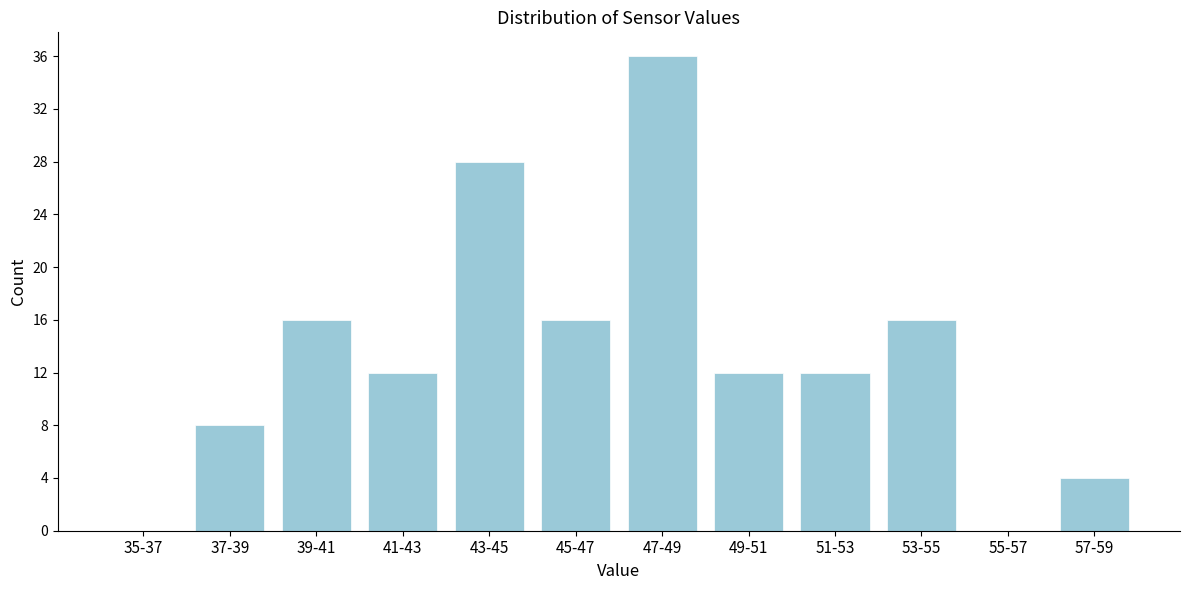

Reading left to right, list all the values displayed in this chart.

35-37=0	37-39=8	39-41=16	41-43=12	43-45=28	45-47=16	47-49=36	49-51=12	51-53=12	53-55=16	55-57=0	57-59=4